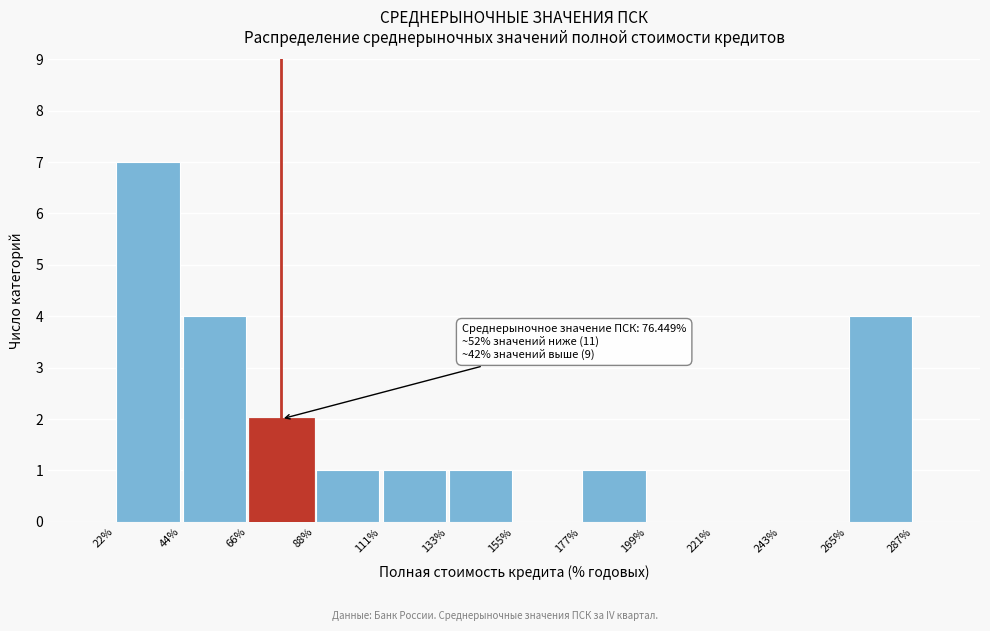

Which range on the x-axis has the tallest bar?

22% to 44%